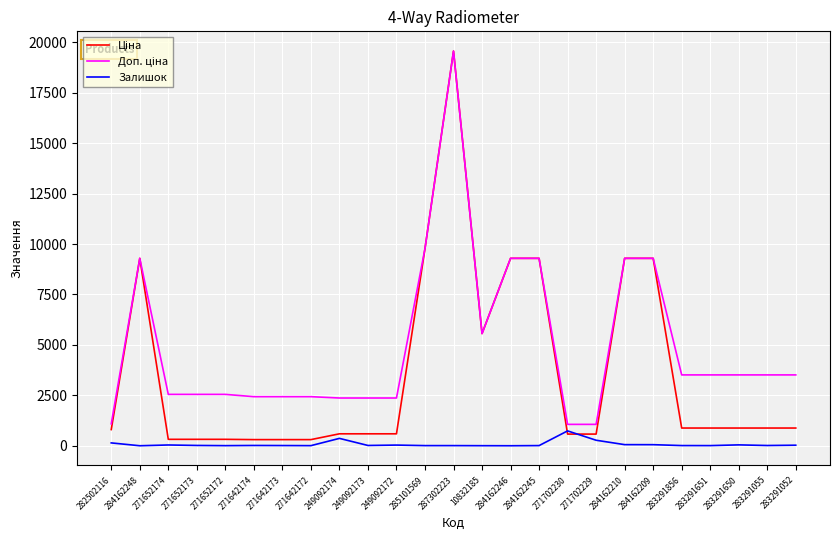

At which category is the sum across all series the highest?

287302223